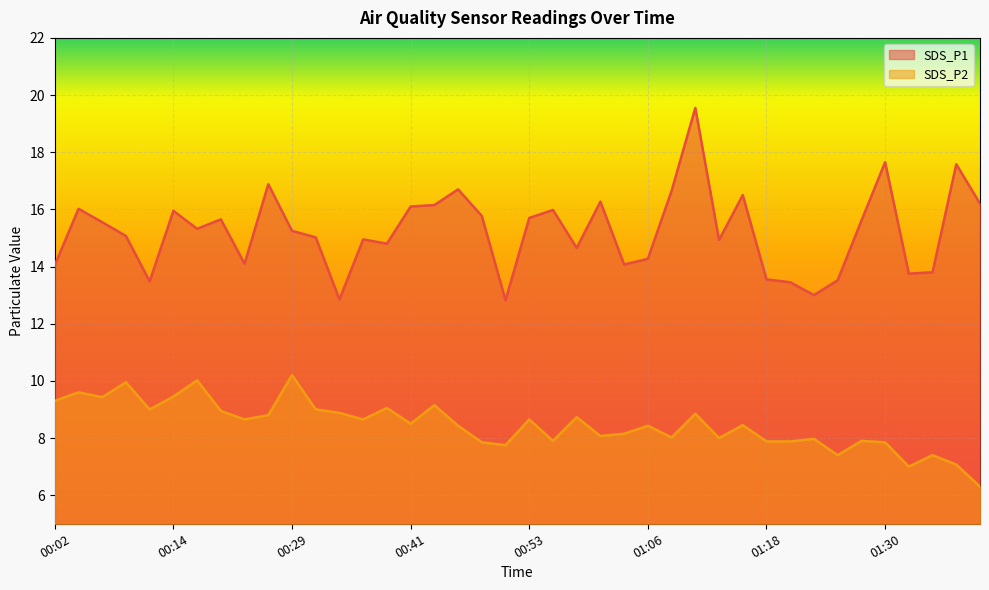

Where is the first local minimum for SDS_P2?

00:07